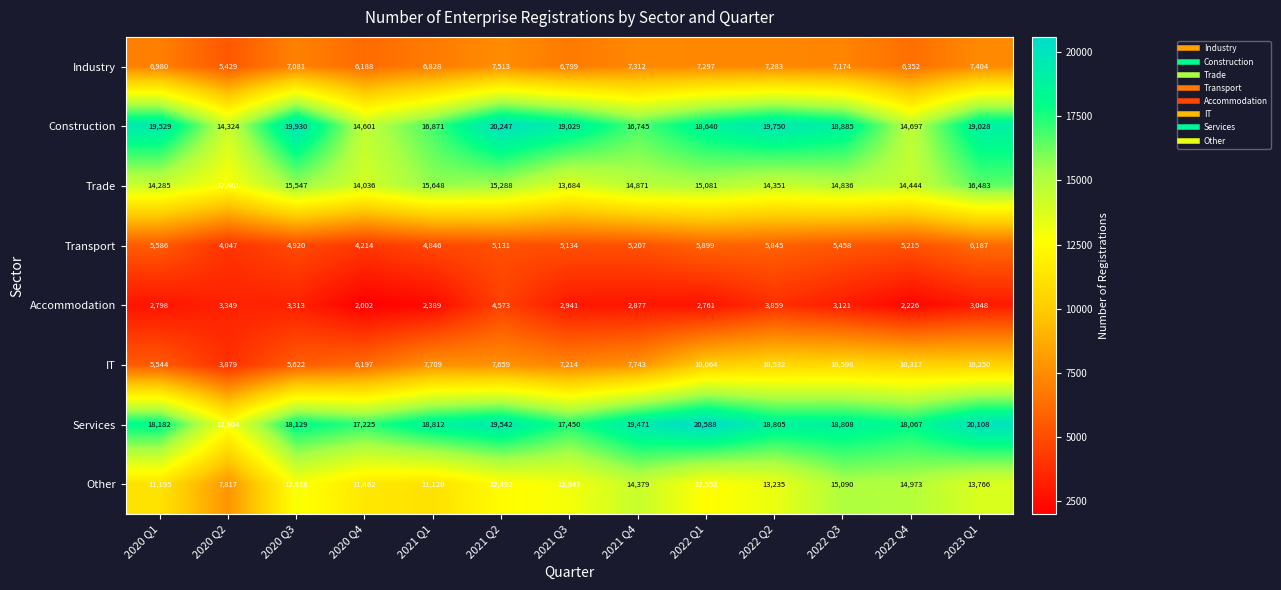

Rank the series by their maximum value, from lowest to highest.

Accommodation, Transport, Industry, IT, Other, Trade, Construction, Services